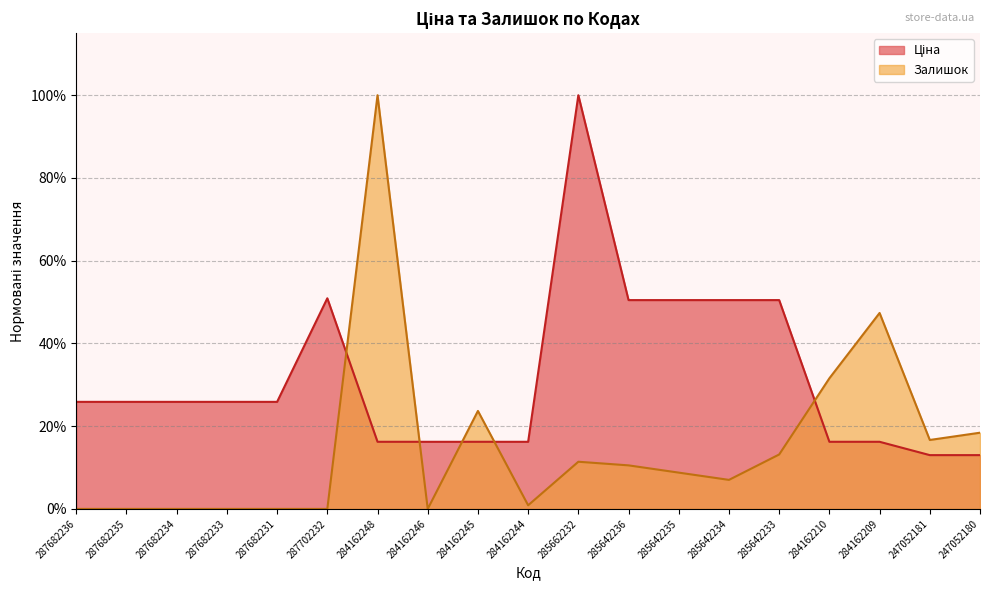

Reading left to right, what are all the values shown in this chart?

Ціна: 287682236=0.3	287682235=0.3	287682234=0.3	287682233=0.3	287682231=0.3	287702232=0.5	284162248=0.2	284162246=0.2	284162245=0.2	284162244=0.2	285662232=1.0	285642236=0.5	285642235=0.5	285642234=0.5	285642233=0.5	284162210=0.2	284162209=0.2	247052181=0.1	247052180=0.1
Залишок: 287682236=0.0	287682235=0.0	287682234=0.0	287682233=0.0	287682231=0.0	287702232=0.0	284162248=1.0	284162246=0.0	284162245=0.2	284162244=0.0	285662232=0.1	285642236=0.1	285642235=0.1	285642234=0.1	285642233=0.1	284162210=0.3	284162209=0.5	247052181=0.2	247052180=0.2